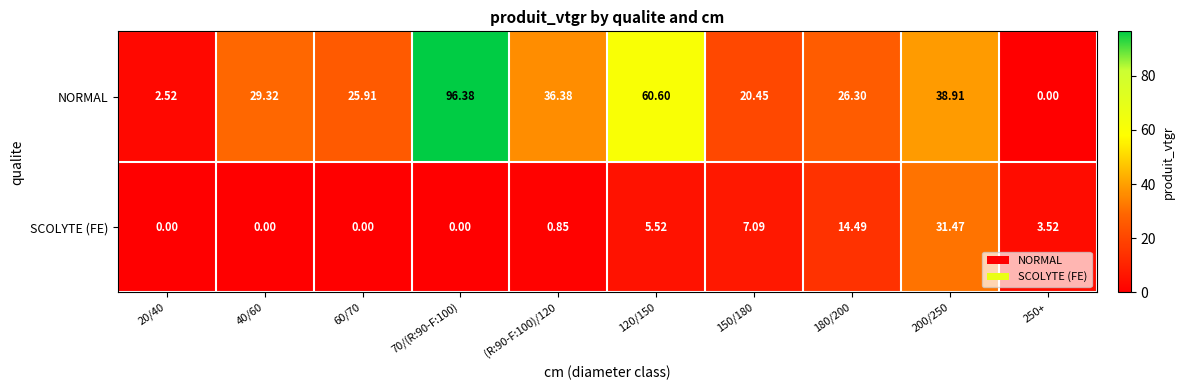

Count the number of data series in this chart.

2